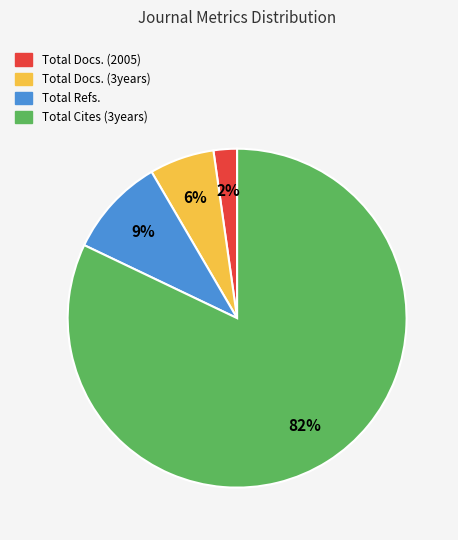

The Total Refs. slice represents 17% of the pie. True or false?

False